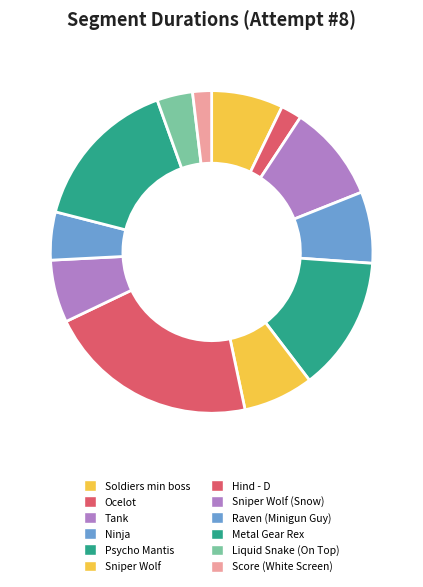

Is it true that Sniper Wolf (Snow) is 19% of the pie?

False